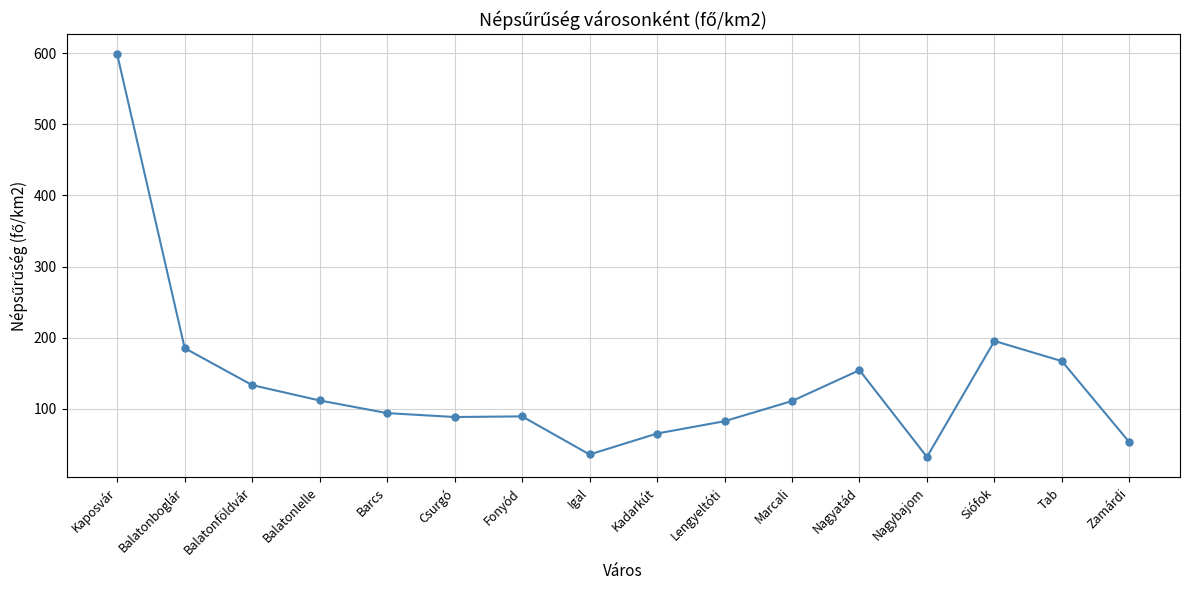

Which label corresponds to the largest value in the chart?

Kaposvár